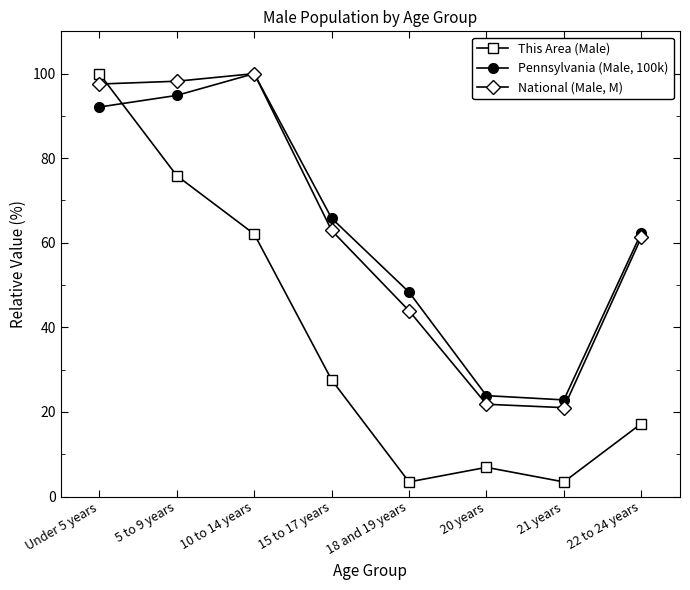

Which series ends up on top after the final intersection of National (Male, M) and This Area (Male)?

National (Male, M)